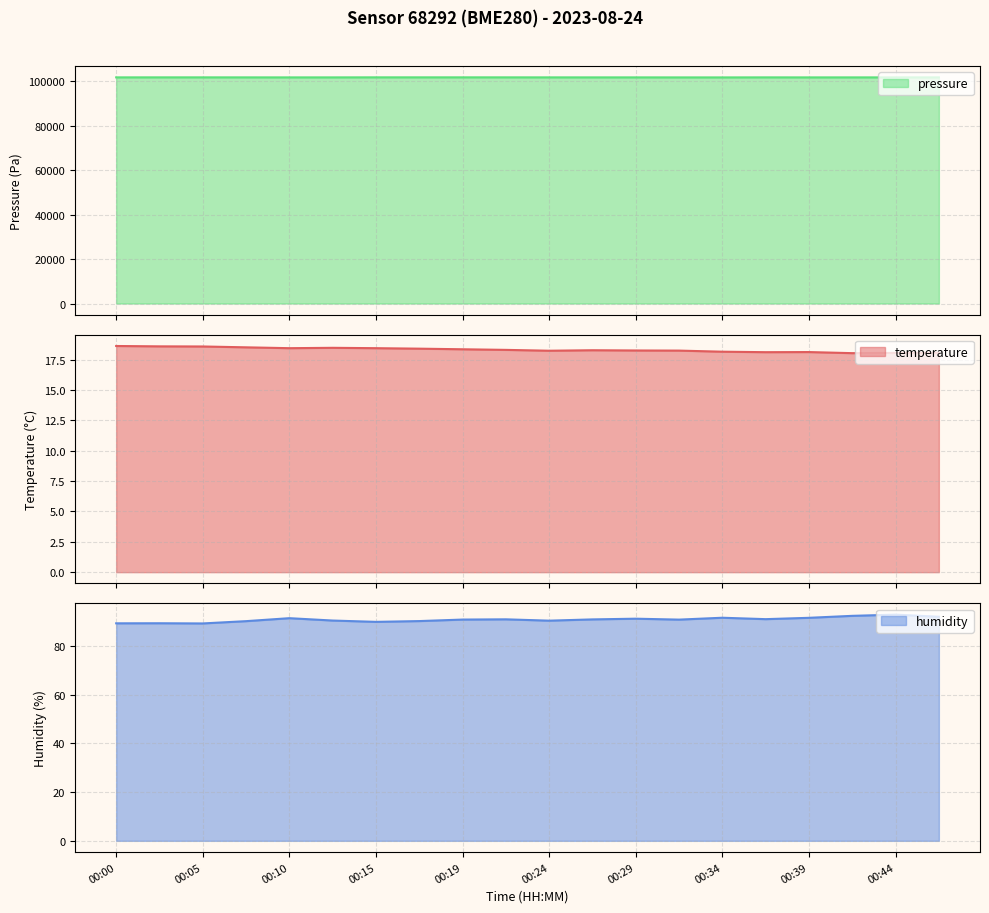

True or false: humidity and temperature intersect in this chart.

False